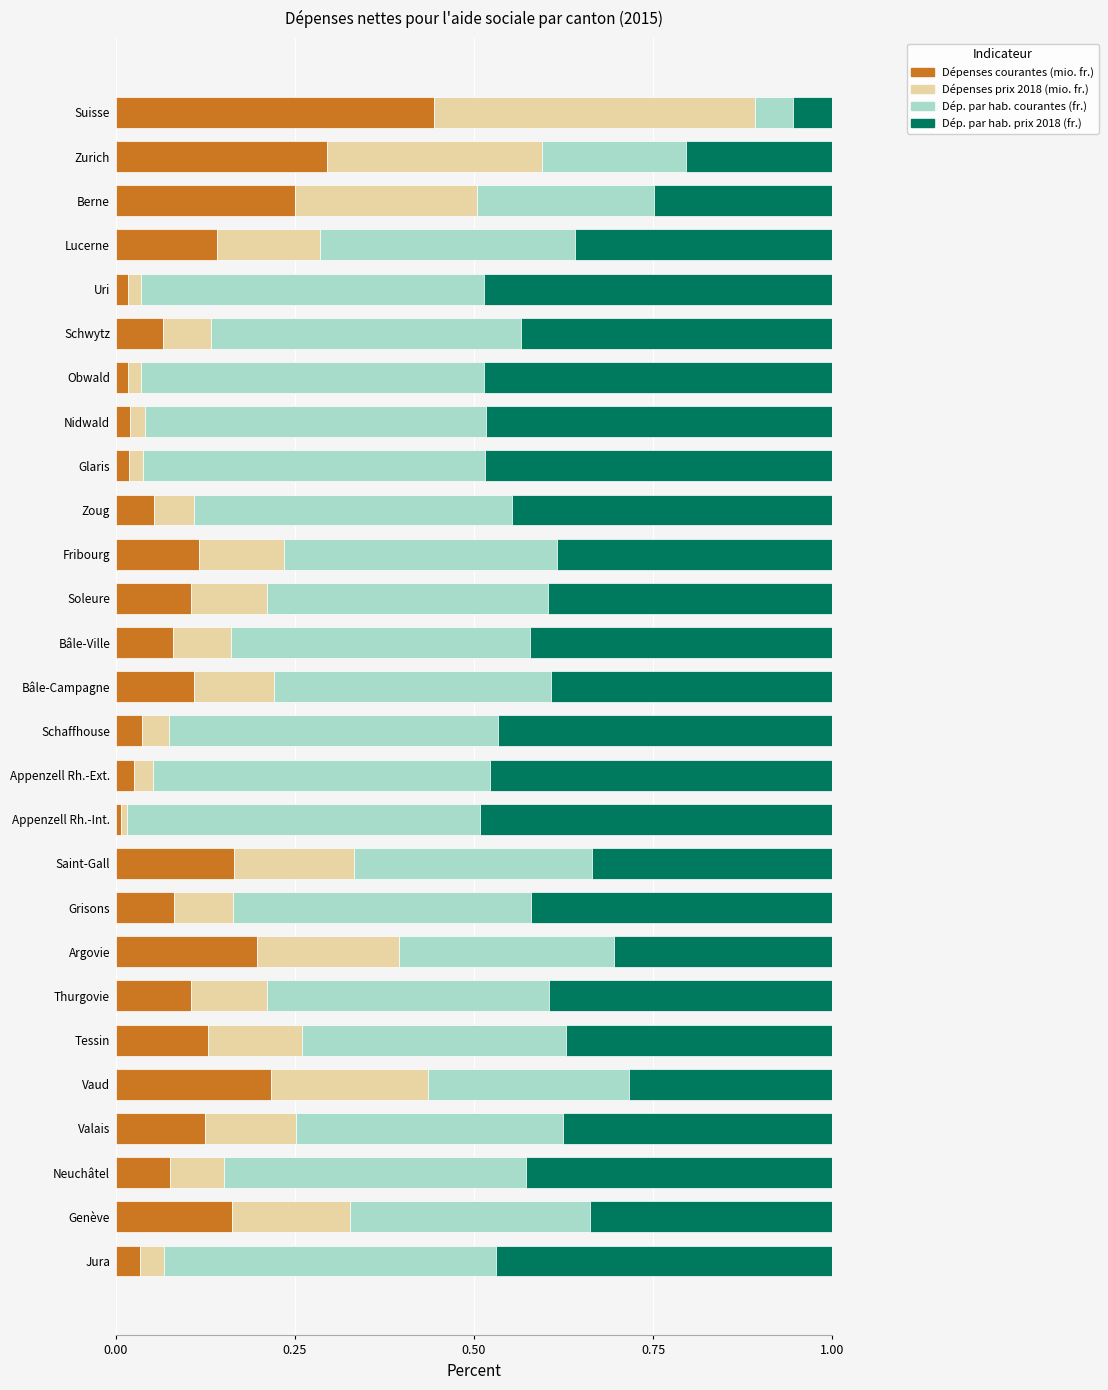

At which label does Dépenses courantes (mio. fr.) reach its peak?

Suisse